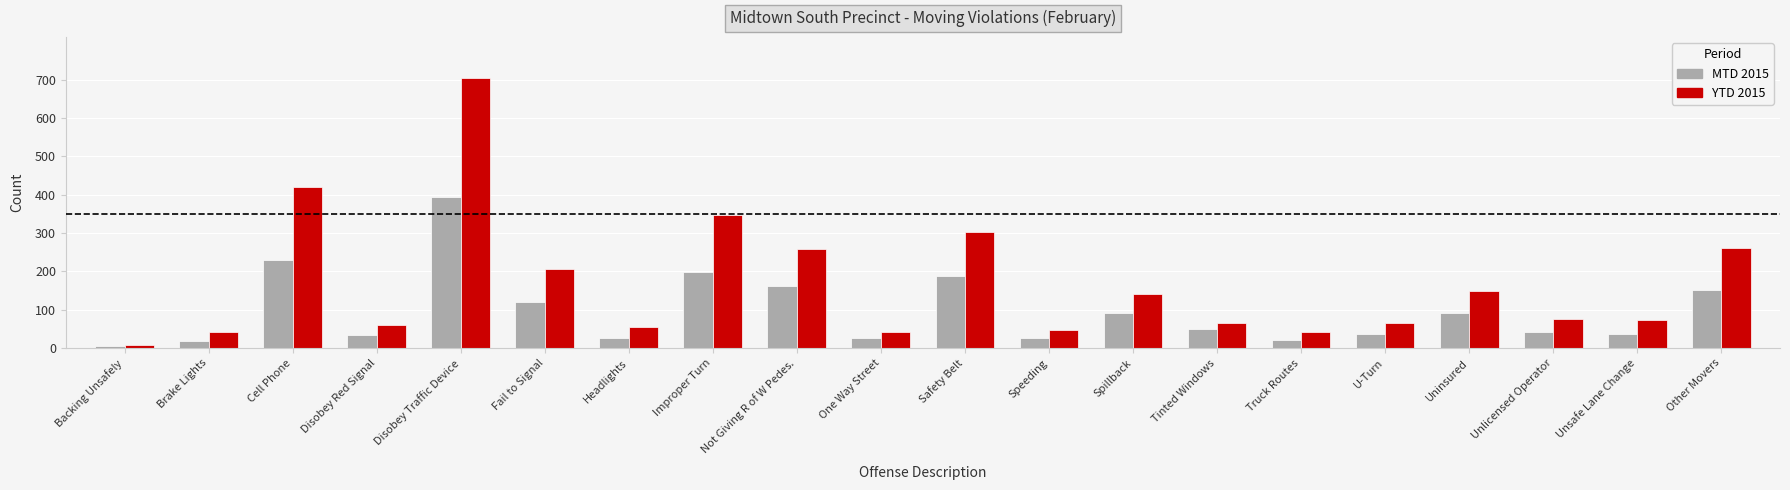

At which category is the sum across all series the highest?

Disobey Traffic Device